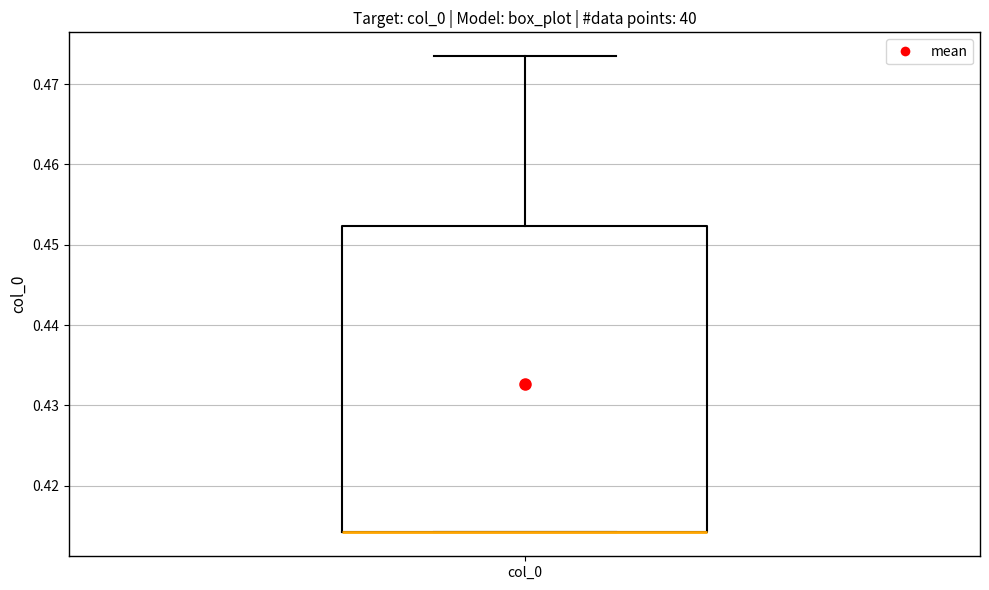

Transcribe this box plot: give where the median line is, the range the box spans, and where the two whiskers end, as read against the y-axis. The values are not printed on the chart, so give them approximately, as read against the axis.

median 0.414 (drawn on the box's lower edge), box 0.414 to 0.452, whiskers 0.414 to 0.473